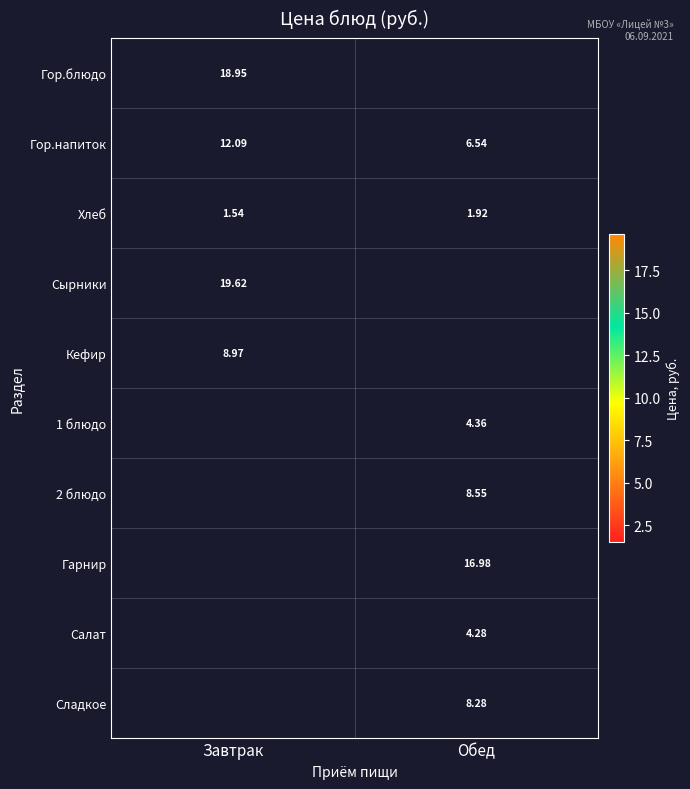

List the labels in order of Хлеб value, largest first.

Обед, Завтрак